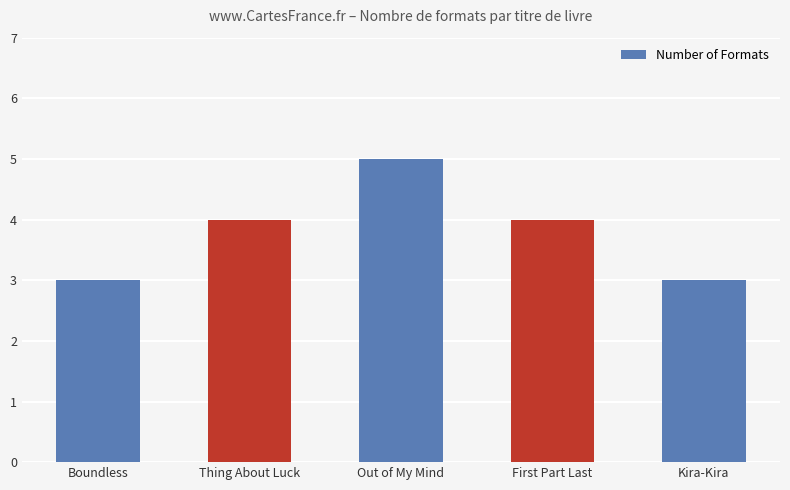

What is the value of the 2nd bar from the left?

4